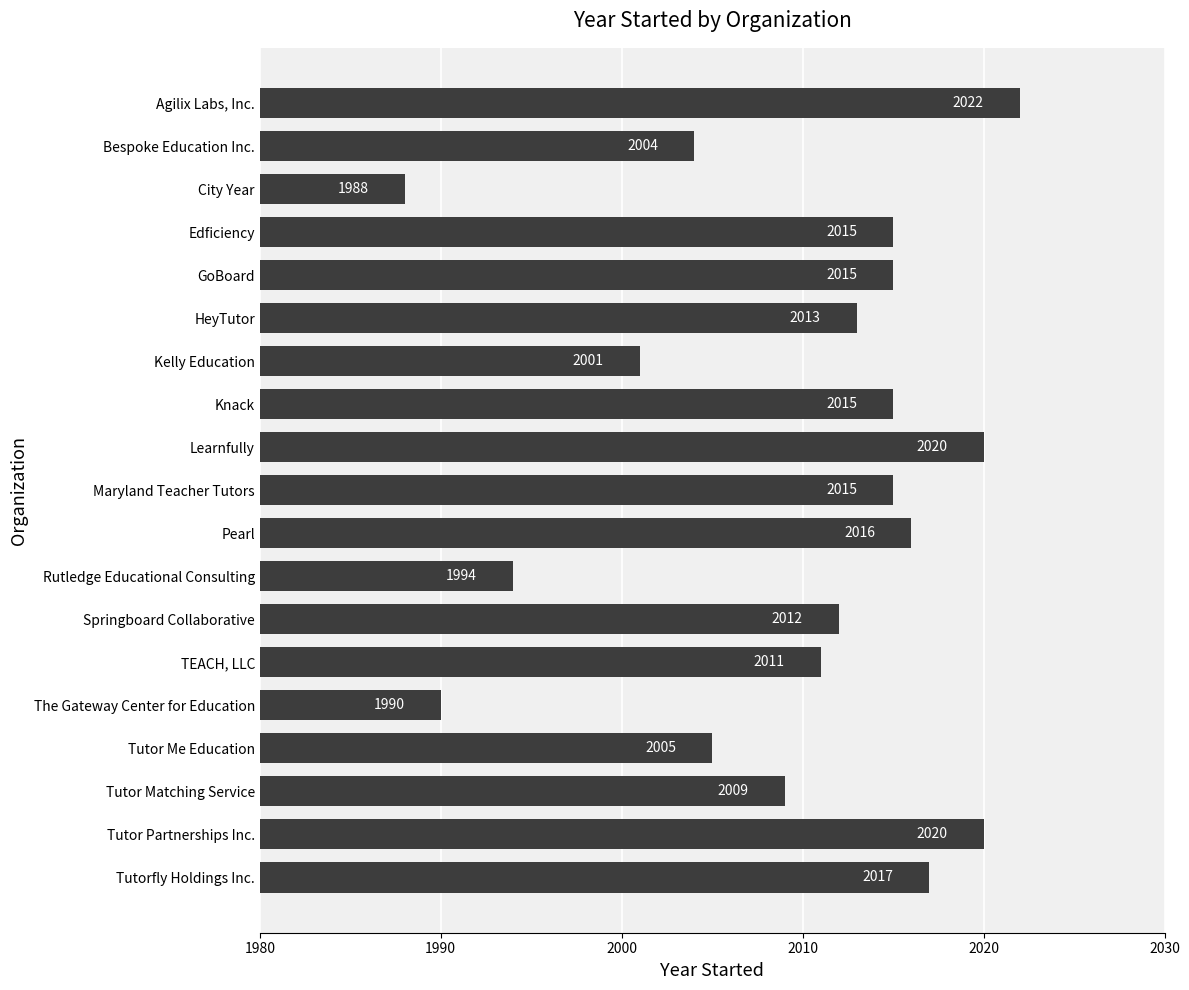

Reading top to bottom, list all the values displayed in this chart.

2022	2004	1988	2015	2015	2013	2001	2015	2020	2015	2016	1994	2012	2011	1990	2005	2009	2020	2017